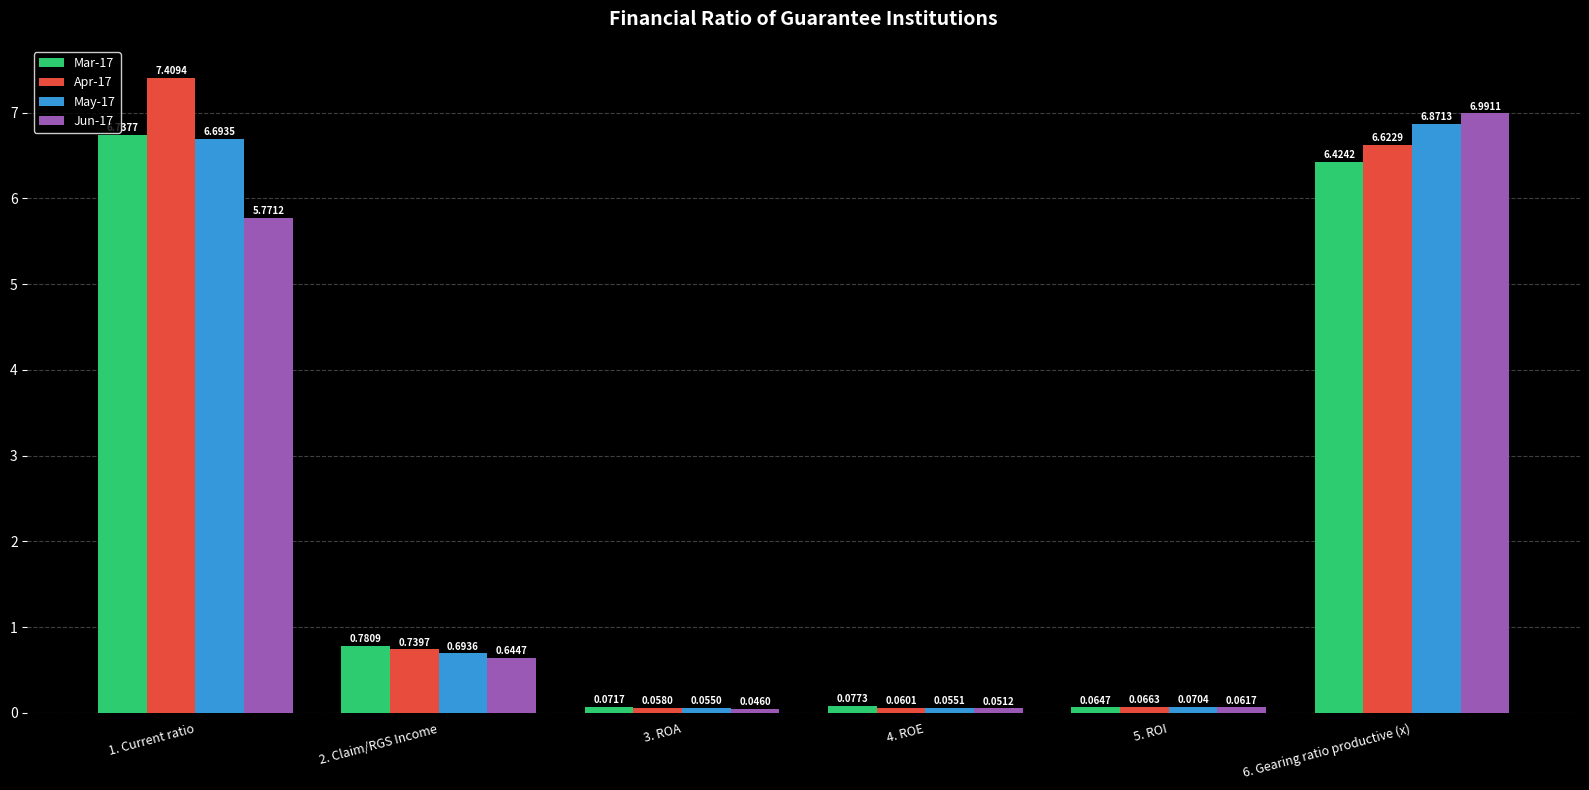

Between 3. ROA and 4. ROE, which series saw the biggest shift?

Mar-17